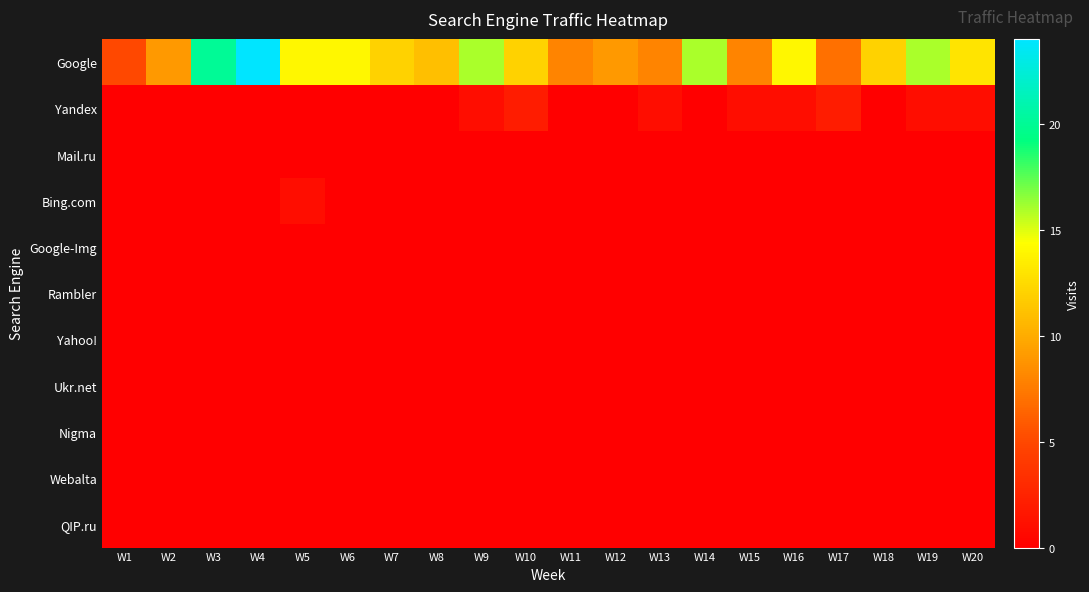

At W20, list the series in order from smallest to largest.

Mail.ru, Bing.com, Google-Img, Rambler, Yahoo!, Ukr.net, Nigma, Webalta, QIP.ru, Yandex, Google